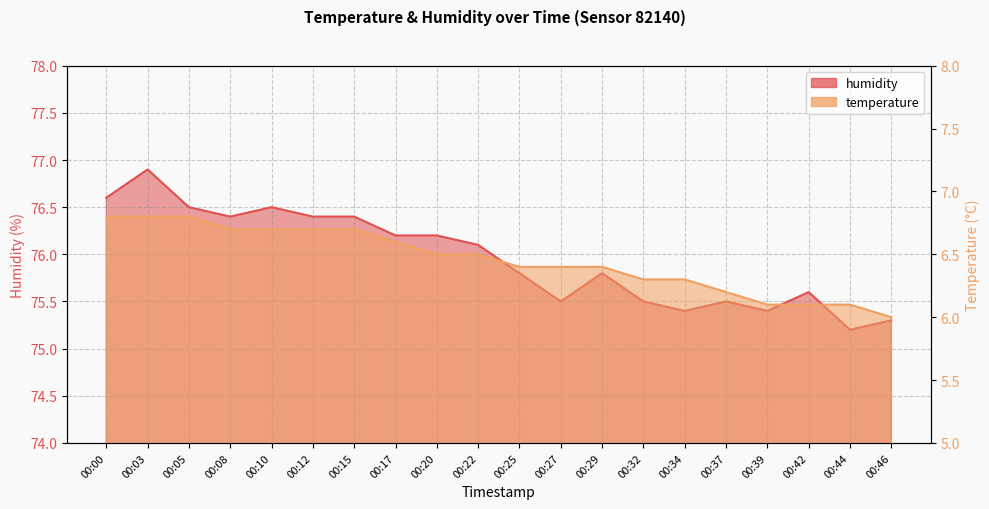

What is the difference between the highest and lowest values at 00:05?

69.7